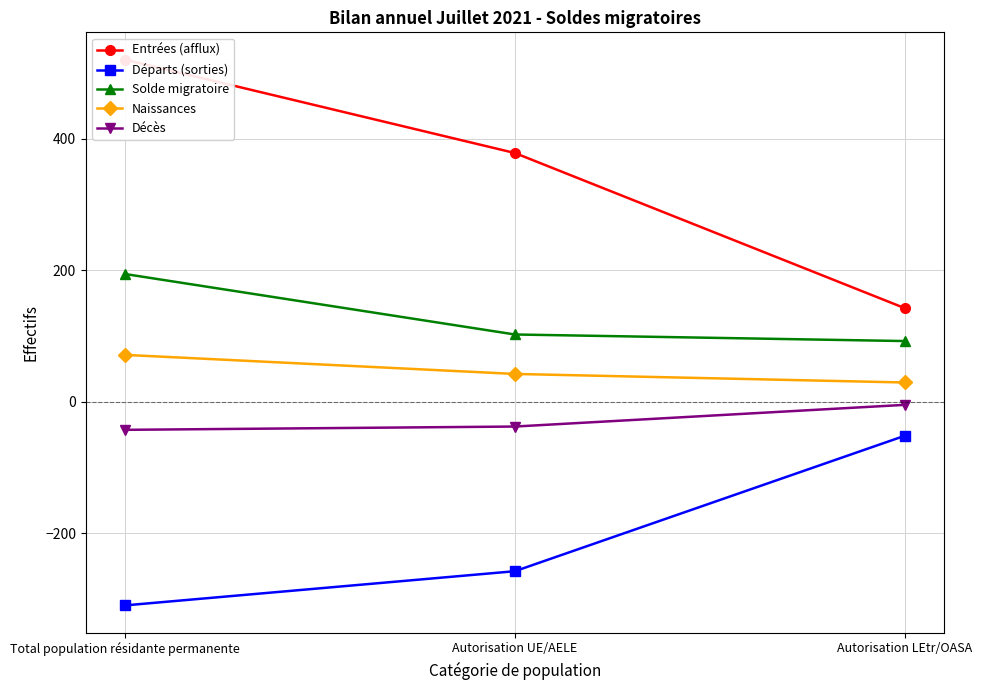

Reading left to right, what are all the values shown in this chart?

Entrées (afflux): 520	378	142
Départs (sorties): -310	-258	-52
Solde migratoire: 194	102	92
Naissances: 71	42	29
Décès: -43	-38	-5